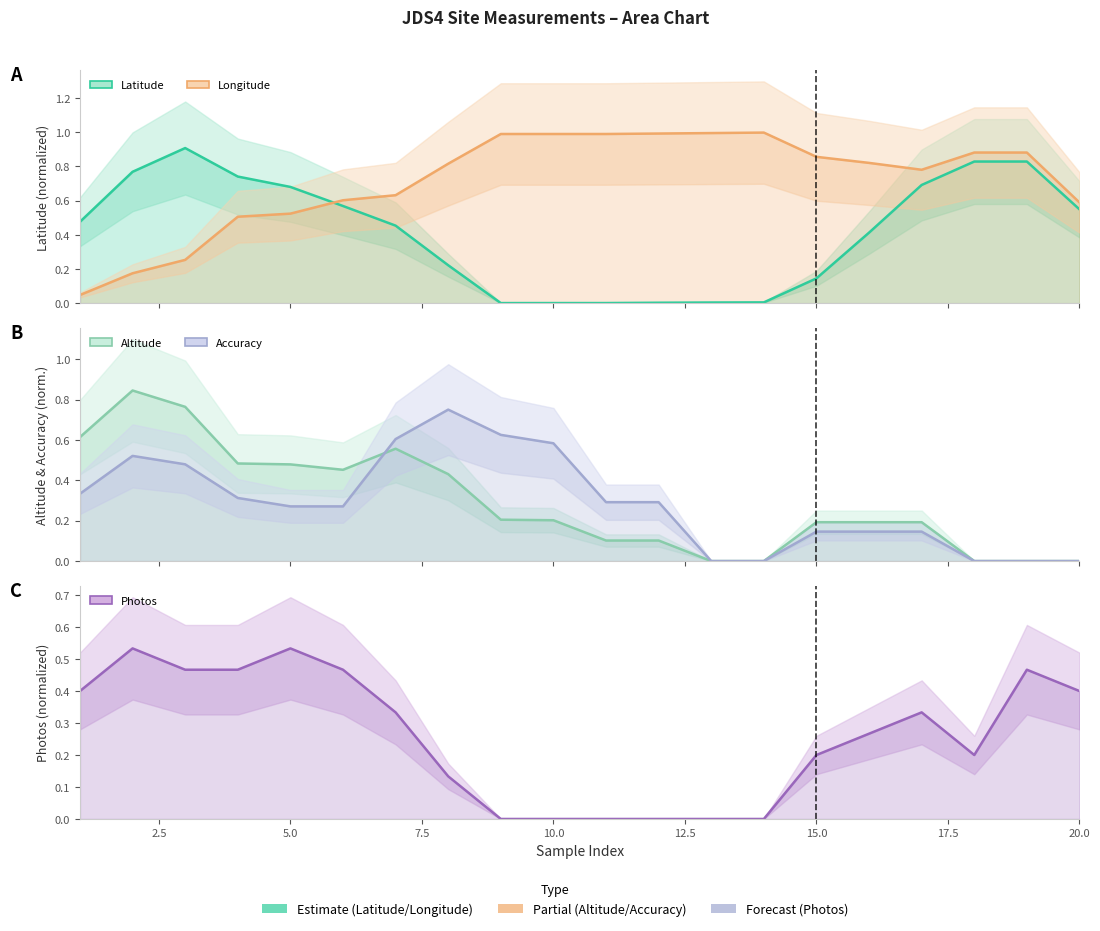

How many interior local peaks does the Longitude series have?

2